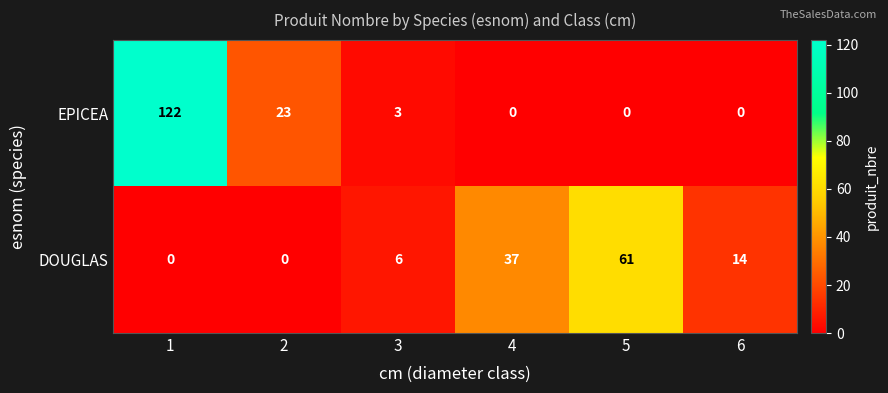

List the series in order of their peak value, highest first.

EPICEA, DOUGLAS